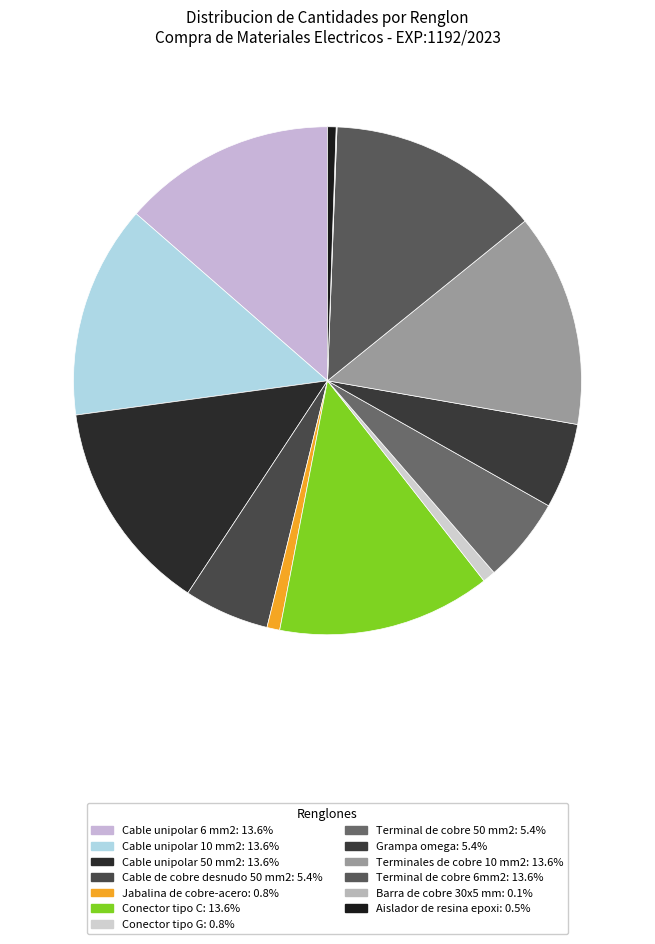

To the nearest percent, what is the difference between the largest and smallest slice percentages?

14%